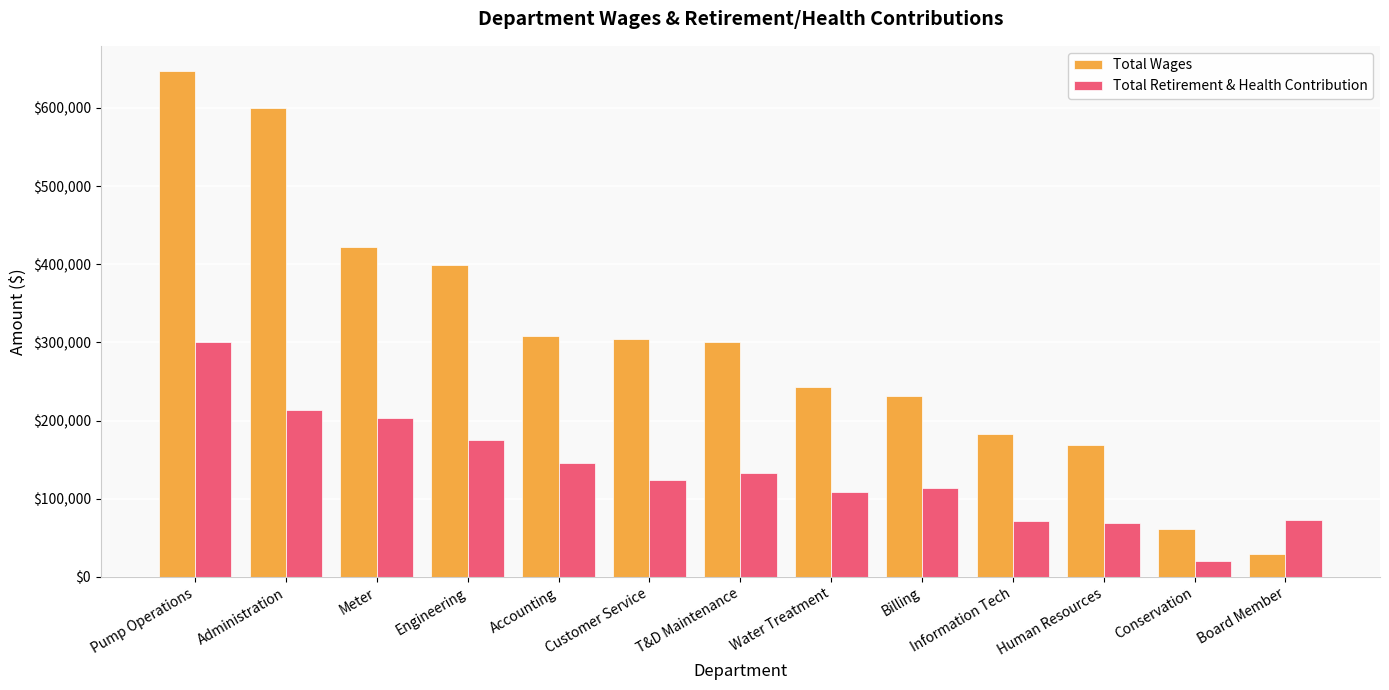

Which series has the largest range (max minus min)?

Total Wages